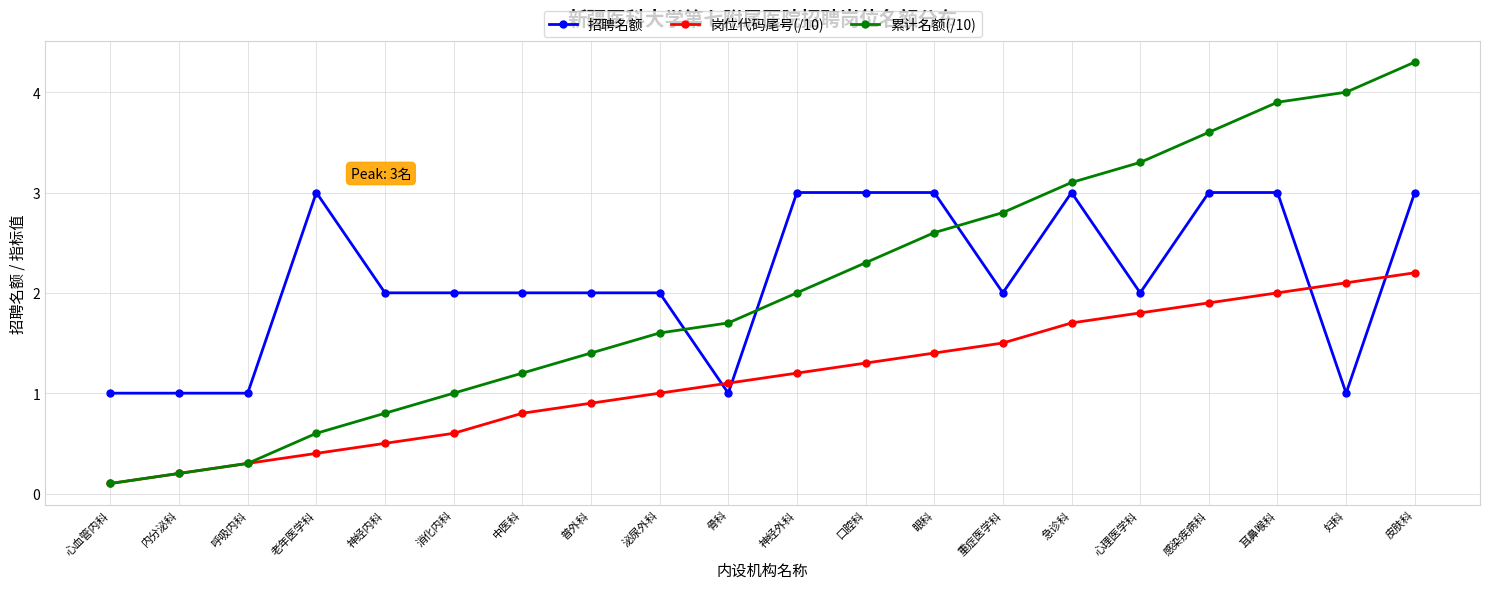

True or false: 累计名额(/10) has more than 0 points higher than both neighbors.

False